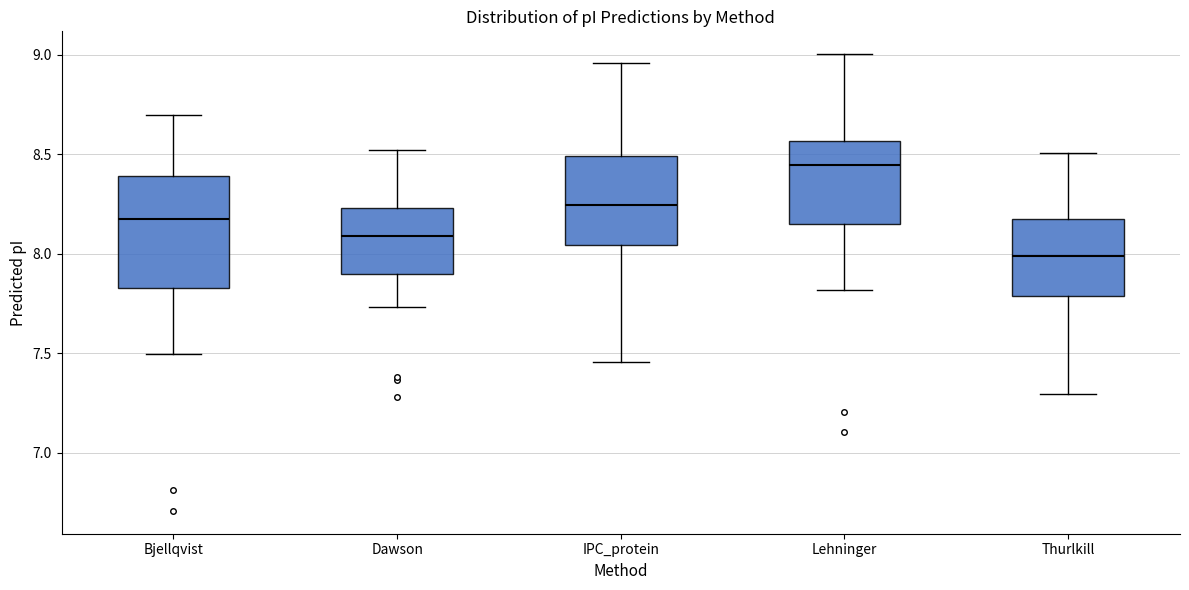

Reading left to right, transcribe this box plot: for each box, give where its median line is, the range the box spans, and where its two whiskers end, as read against the y-axis. The values are not printed on the chart, so give them approximately, as read against the axis.

Bjellqvist: median 8.20, box 7.85 to 8.40, whiskers 7.50 to 8.70
Dawson: median 8.10, box 7.90 to 8.25, whiskers 7.75 to 8.50
IPC_protein: median 8.25, box 8.05 to 8.50, whiskers 7.45 to 8.95
Lehninger: median 8.45, box 8.15 to 8.55, whiskers 7.80 to 9.00
Thurlkill: median 8.00, box 7.80 to 8.15, whiskers 7.30 to 8.50